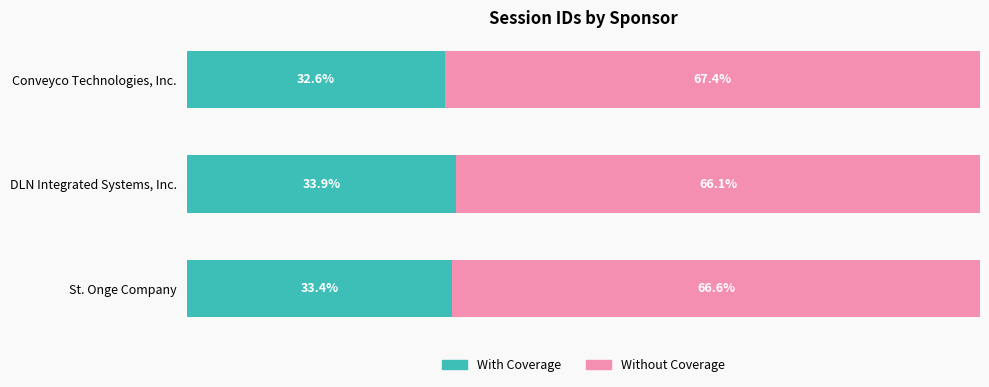

List the labels in order of With Coverage value, smallest first.

Conveyco Technologies, Inc., St. Onge Company, DLN Integrated Systems, Inc.